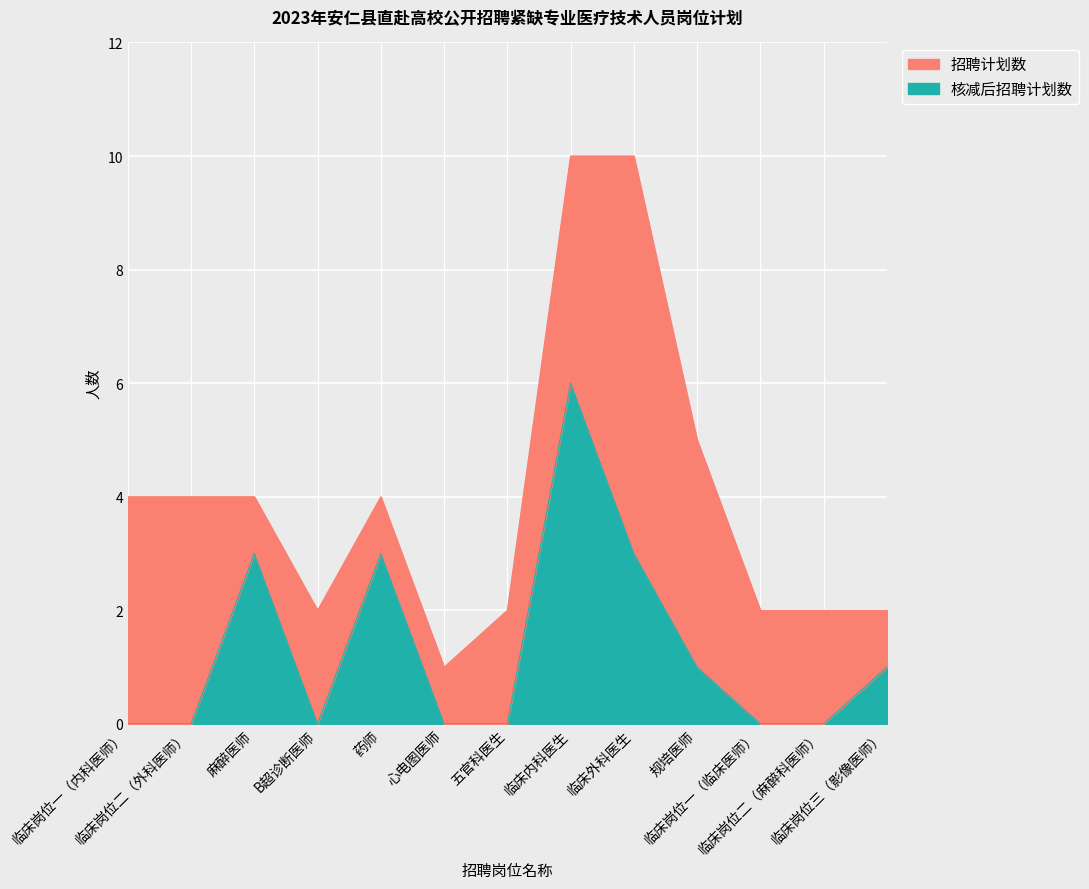

What is the difference between the second highest and second lowest values in the 招聘计划数 series?

8